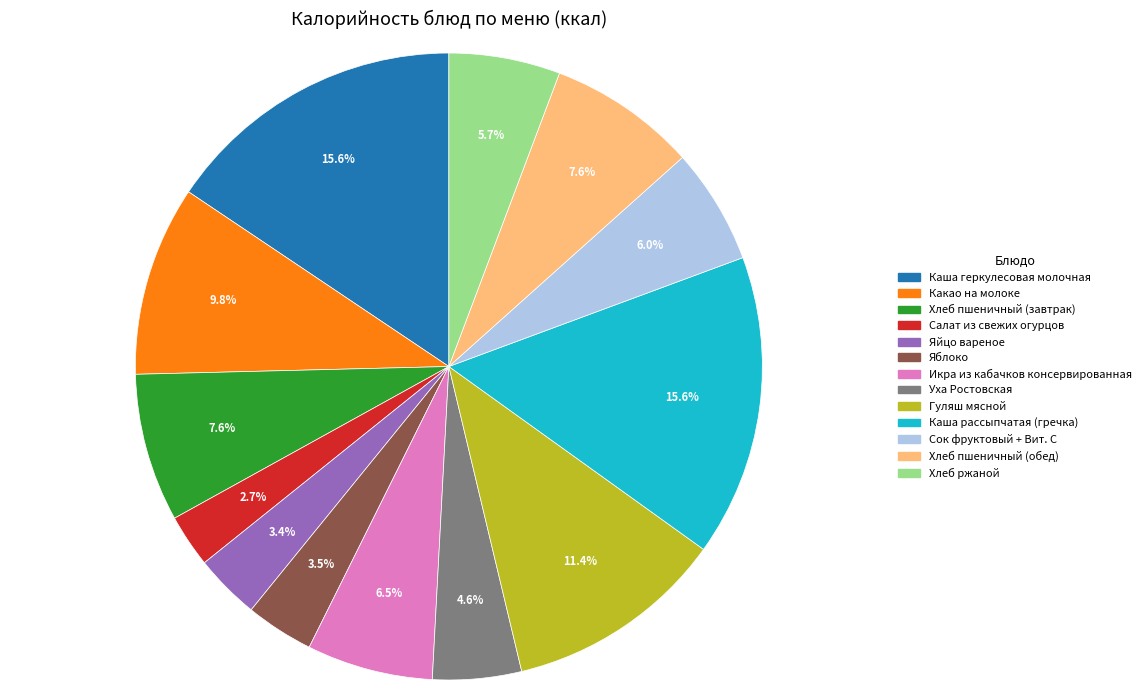

To the nearest percent, what is the average slice percentage?

8%